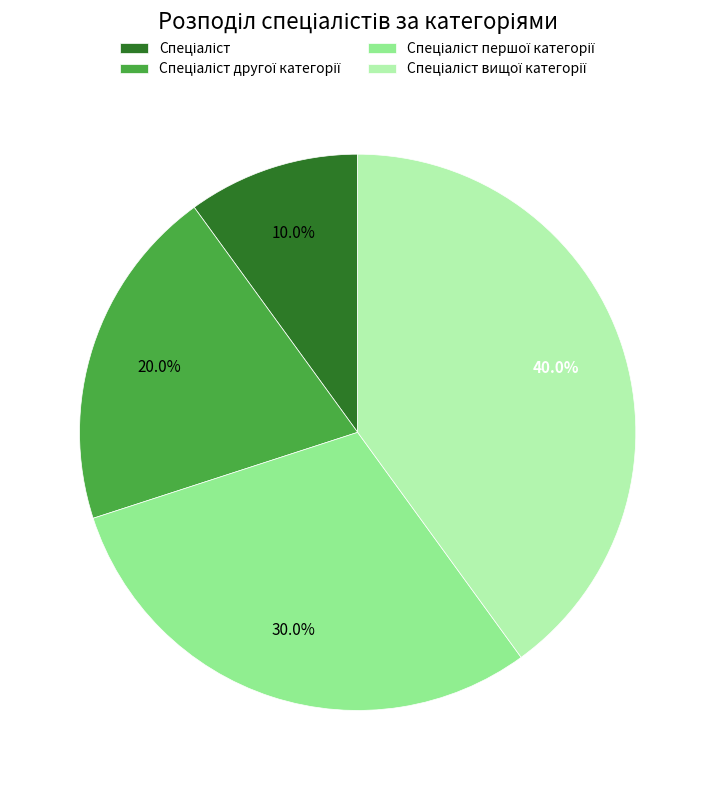

Does any single category account for the majority?

No